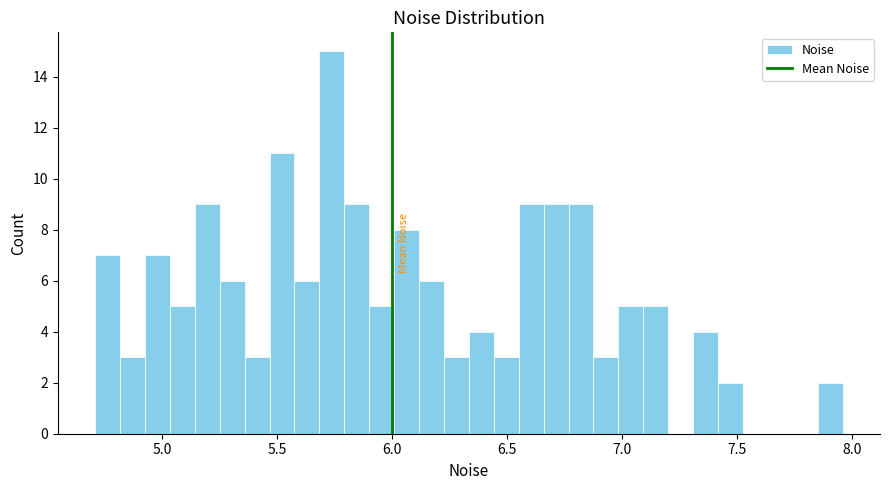

Read against the x-axis, roughly where is the centre of the tallest bar?

5.75